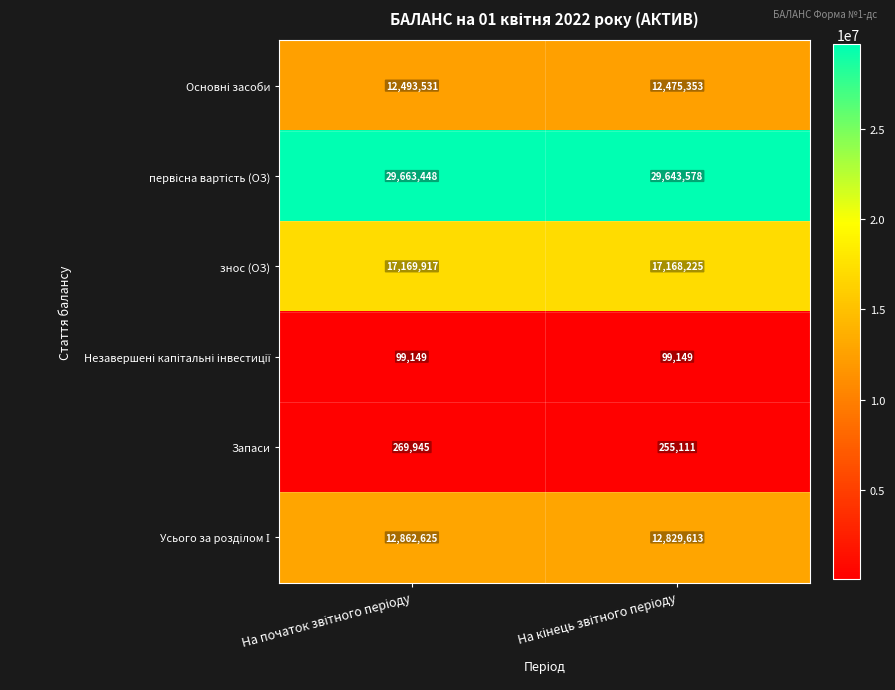

What is the average value of the Запаси series?

262528